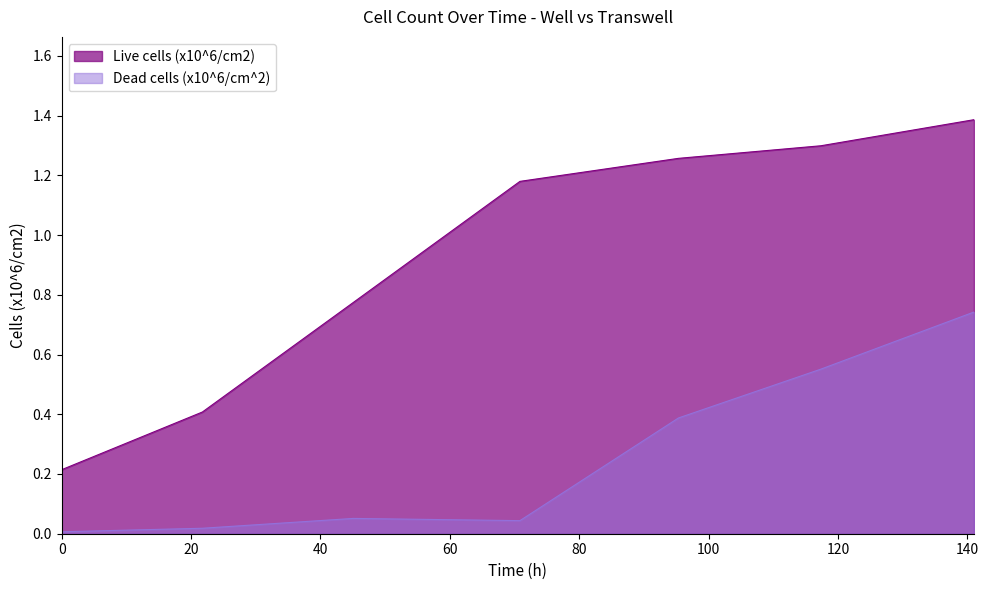

Is the value of Live cells (x10^6/cm2) at 0.0 greater than the value of Dead cells (x10^6/cm^2) at 45.08?

Yes